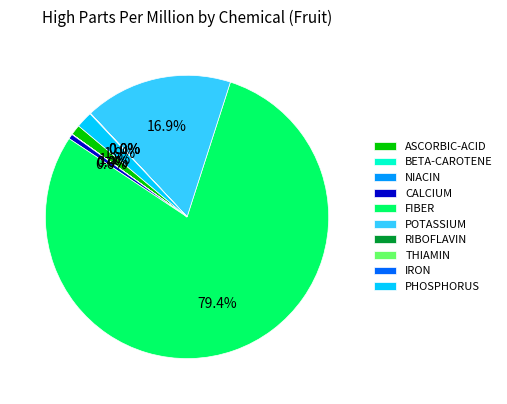

Is there any slice that represents more than half of the pie?

Yes